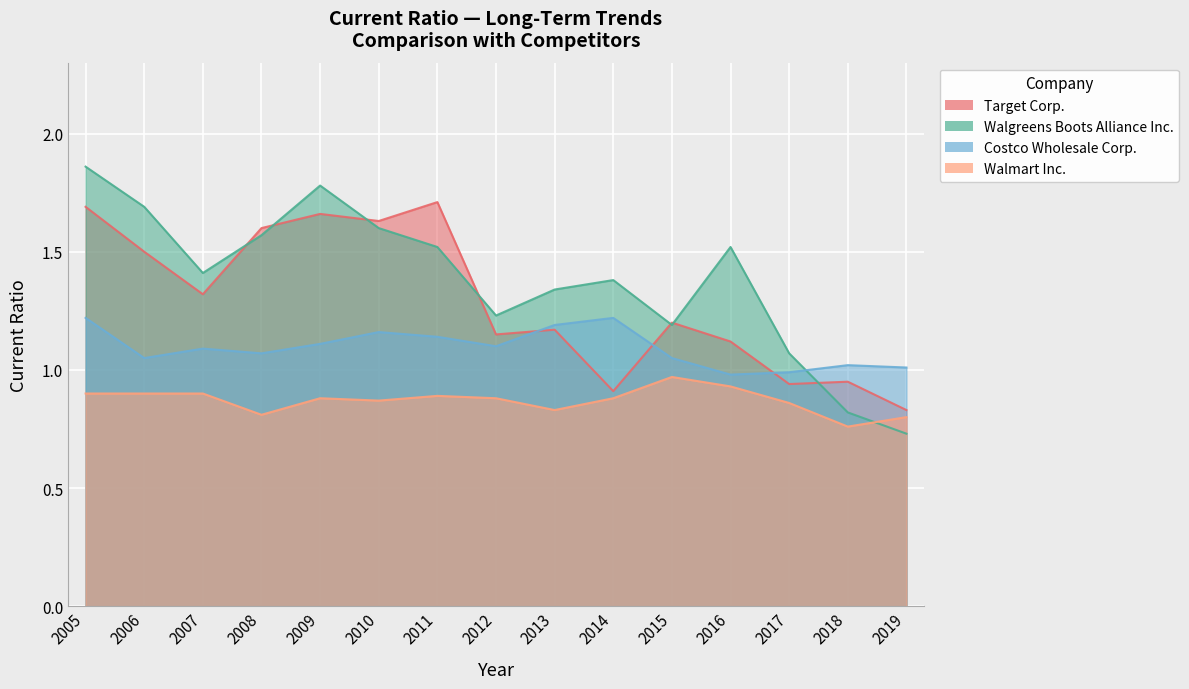

What is the average value of the Costco Wholesale Corp. series?

1.1